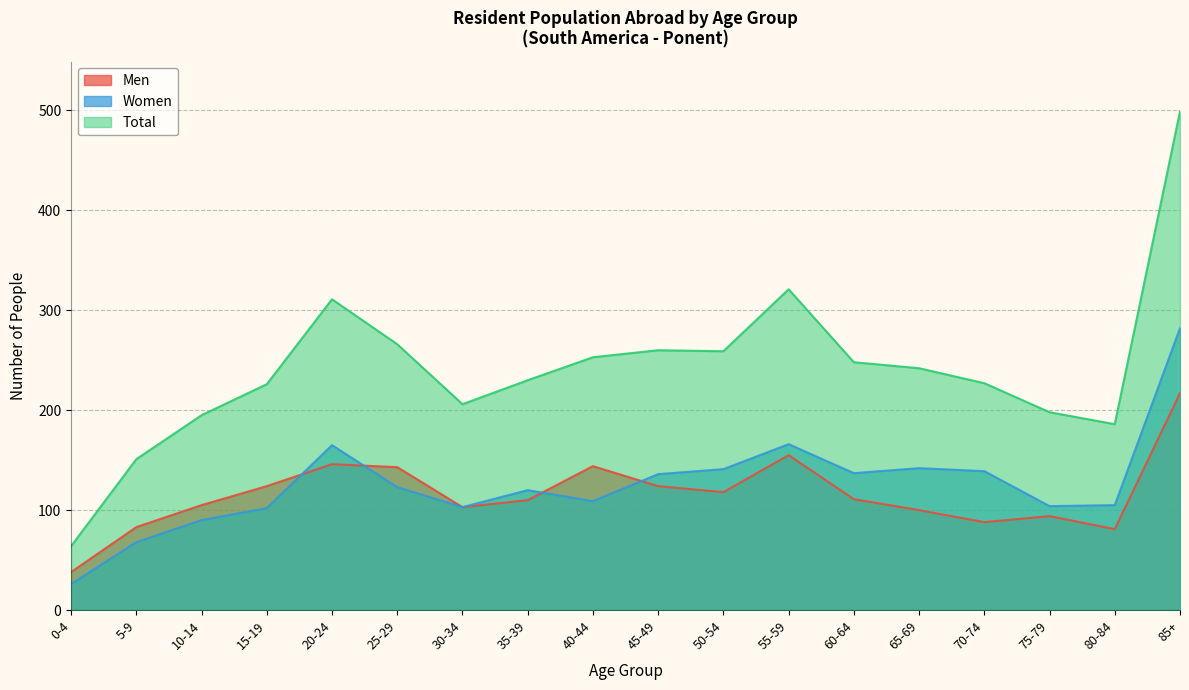

What is the label of the 18th point from the right?

0-4